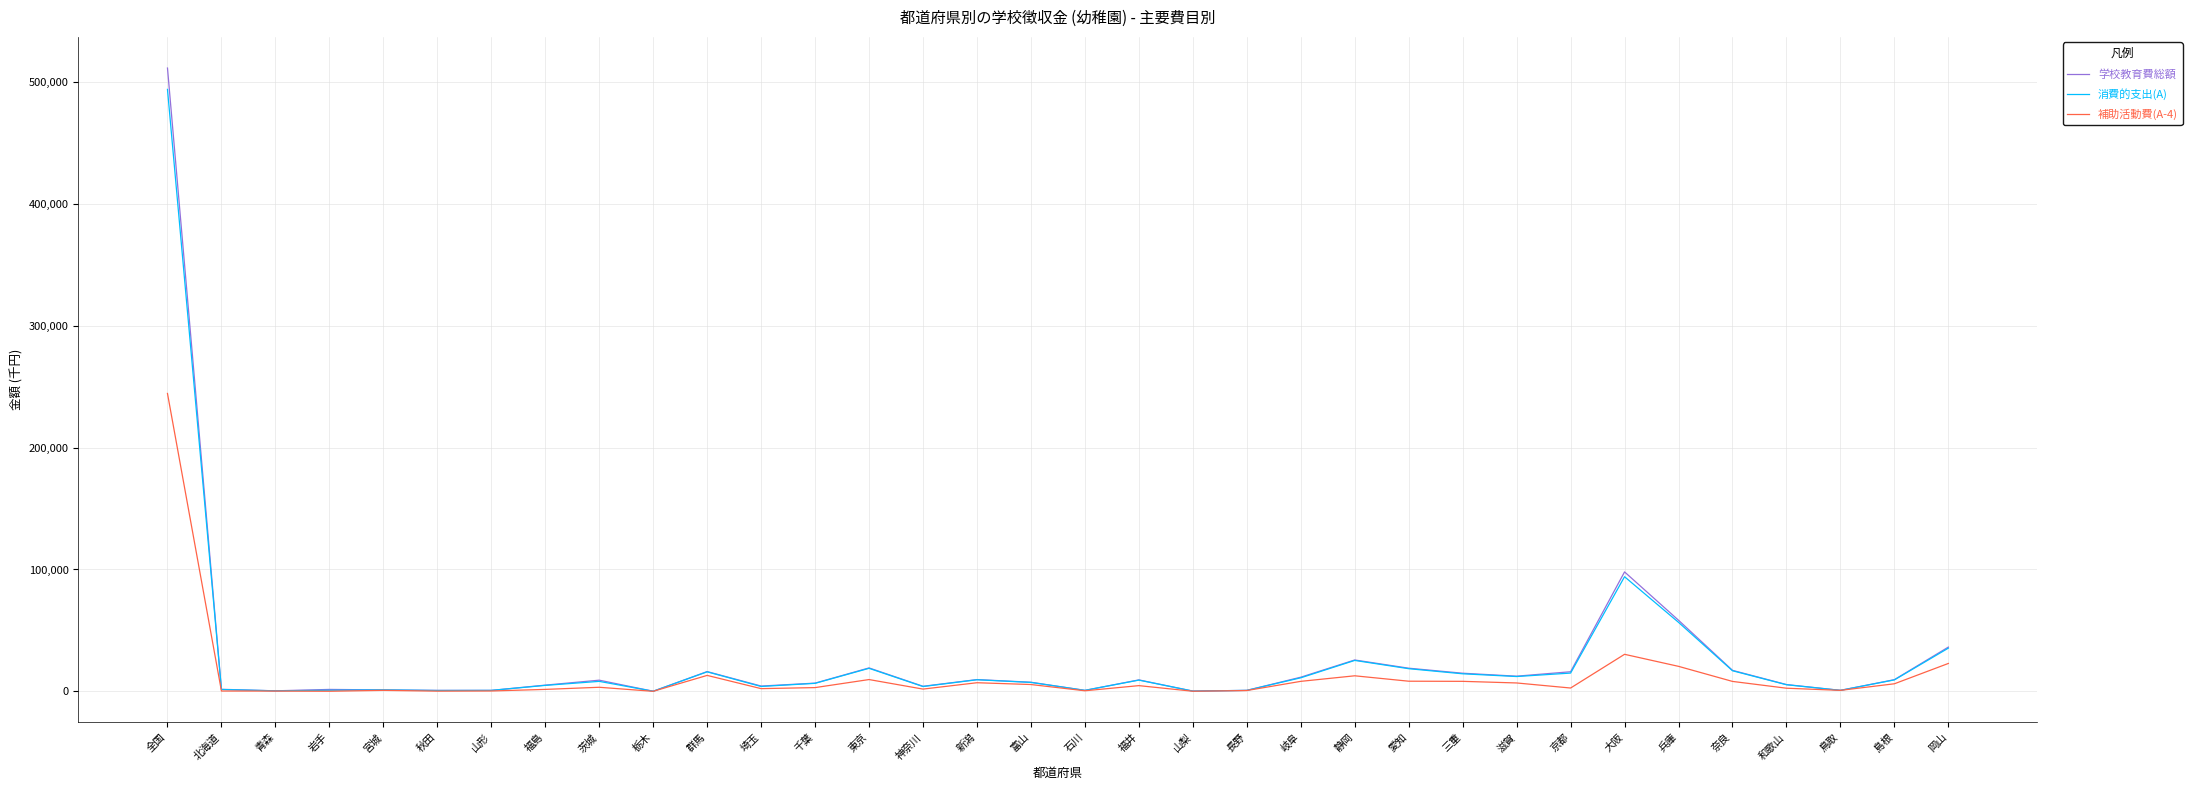

What is the total value across all series at 全国?

1250054